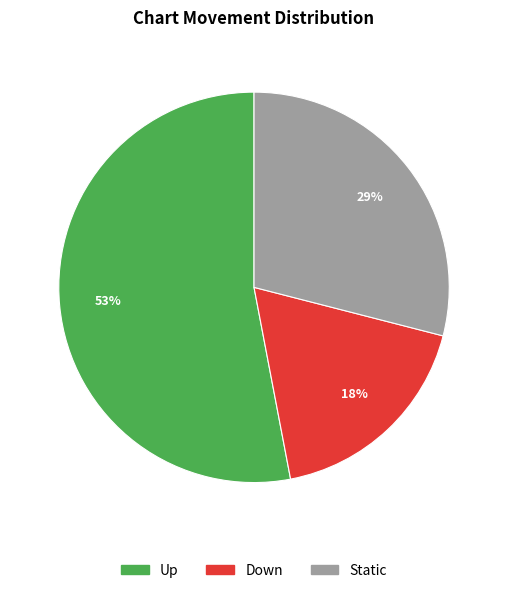

To the nearest percent, what is the difference between the largest and smallest slice percentages?

35%